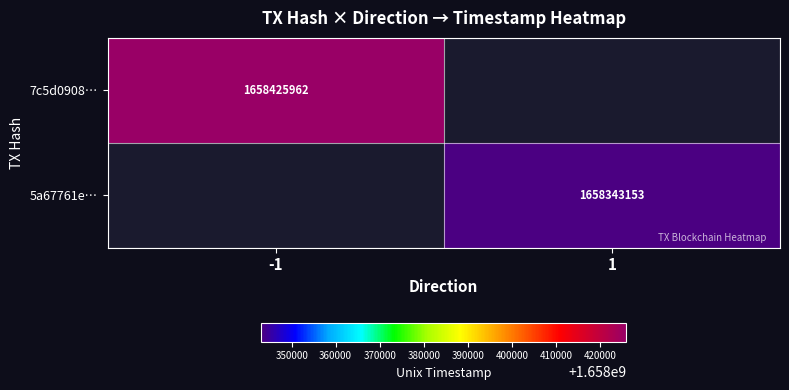

True or false: 7c5d0908… has a value of 1658425962 at -1.

True